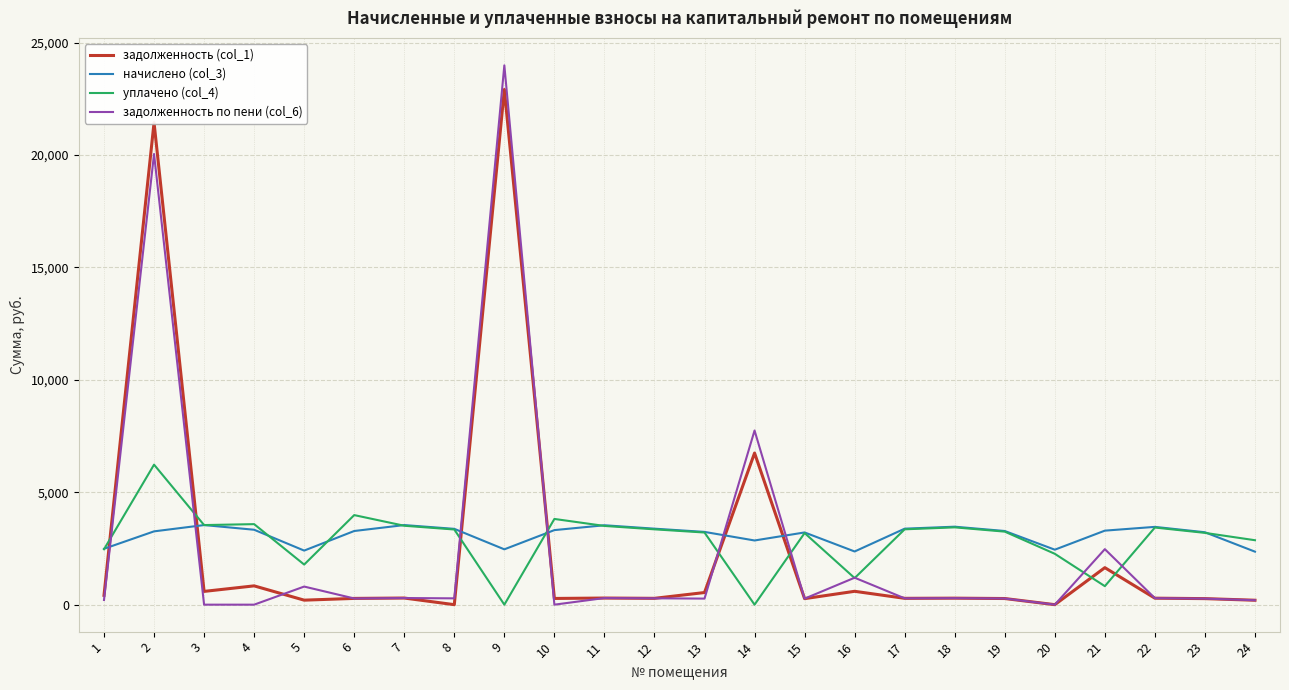

Is the value of начислено (col_3) at 24 greater than the value of задолженность (col_1) at 16?

Yes